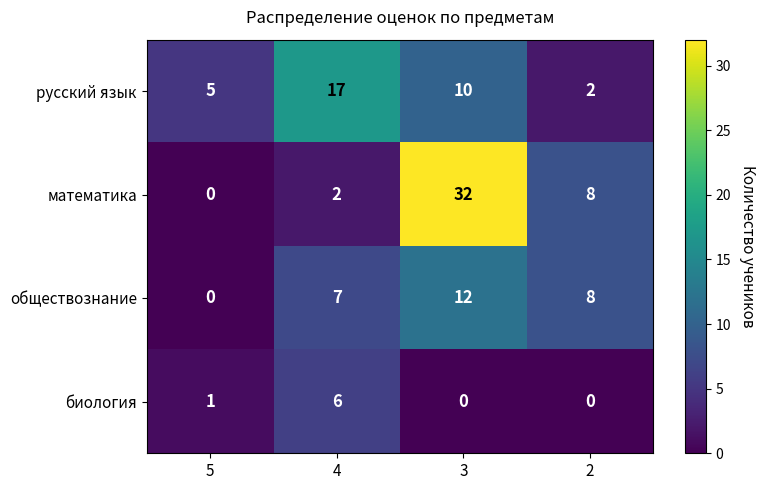

What is the difference between the maximum and minimum values in the математика series?

32